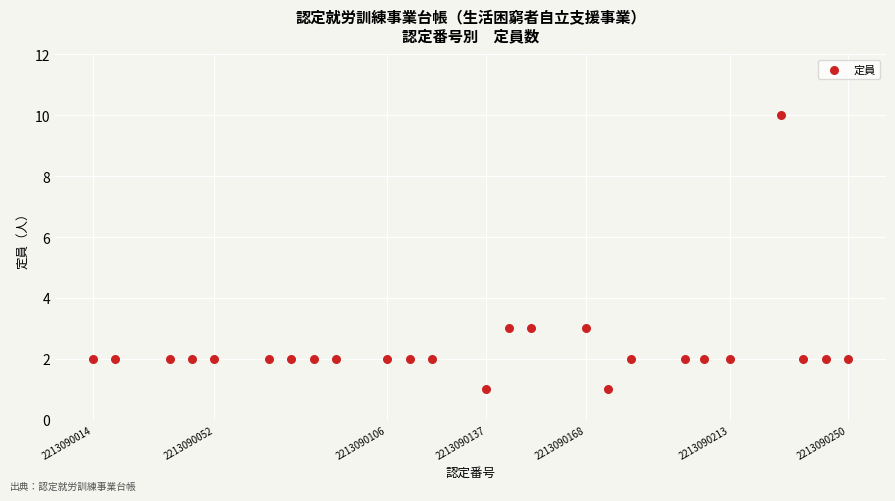

What is the range of Y values (max minus min)?

9